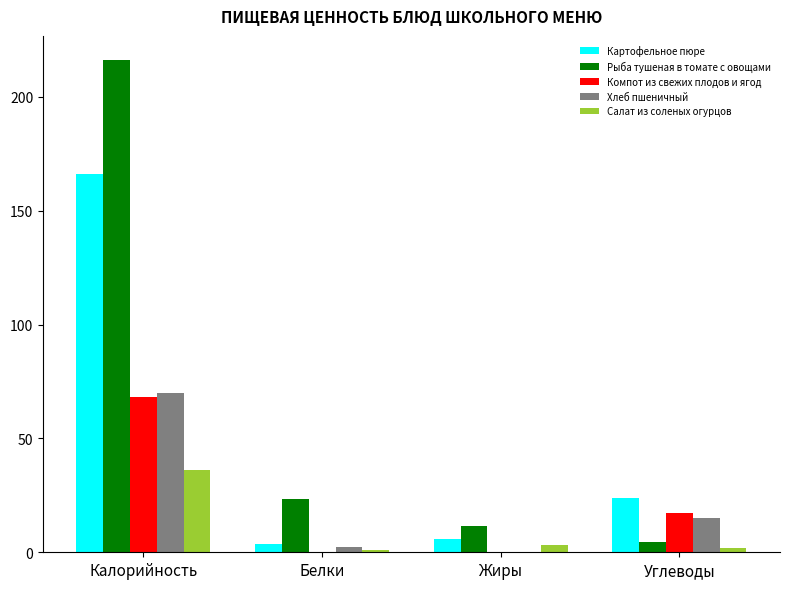

Which series has the largest total across all categories?

Рыба тушеная в томате с овощами